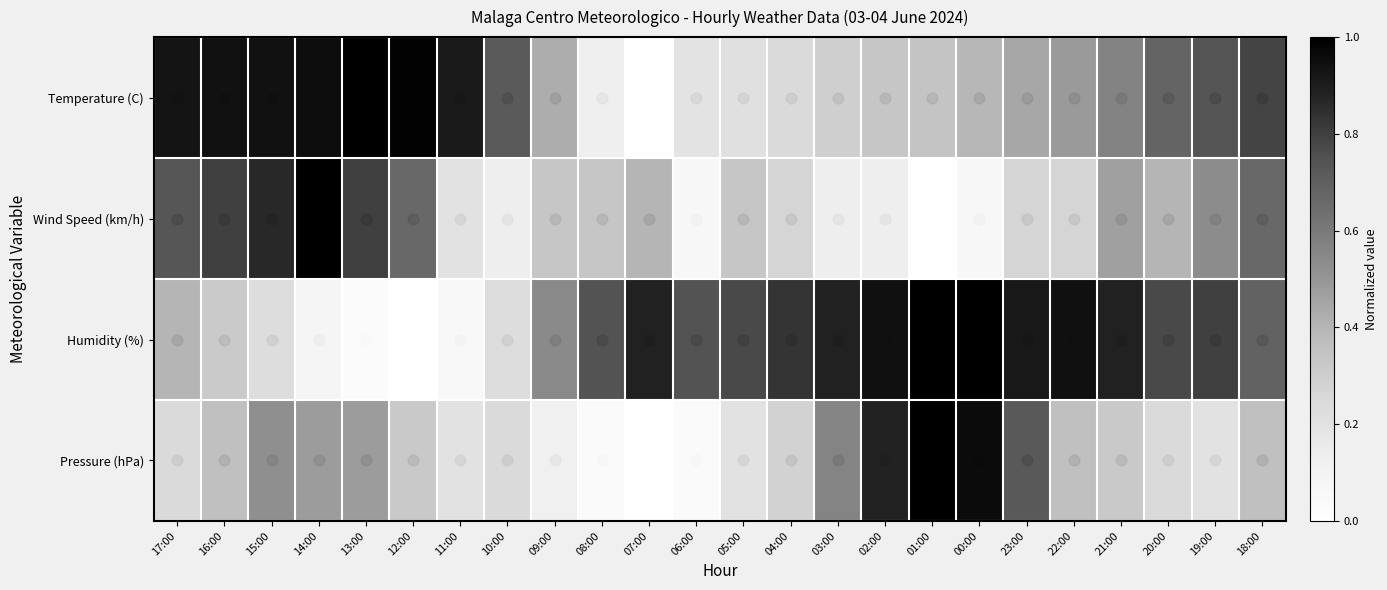

Reading left to right, list all the values displayed in this chart.

Temperature (C): 17:00=0.9	16:00=0.9	15:00=0.9	14:00=0.9	13:00=1.0	12:00=1.0	11:00=0.9	10:00=0.7	09:00=0.4	08:00=0.1	07:00=0.0	06:00=0.2	05:00=0.2	04:00=0.2	03:00=0.3	02:00=0.3	01:00=0.3	00:00=0.4	23:00=0.4	22:00=0.5	21:00=0.6	20:00=0.7	19:00=0.7	18:00=0.8
Wind Speed (km/h): 17:00=0.7	16:00=0.8	15:00=0.9	14:00=1.0	13:00=0.8	12:00=0.7	11:00=0.2	10:00=0.1	09:00=0.3	08:00=0.3	07:00=0.4	06:00=0.1	05:00=0.3	04:00=0.3	03:00=0.1	02:00=0.1	01:00=0.0	00:00=0.1	23:00=0.3	22:00=0.3	21:00=0.5	20:00=0.4	19:00=0.5	18:00=0.7
Humidity (%): 17:00=0.4	16:00=0.3	15:00=0.2	14:00=0.1	13:00=0.0	12:00=0.0	11:00=0.1	10:00=0.2	09:00=0.5	08:00=0.7	07:00=0.9	06:00=0.7	05:00=0.8	04:00=0.8	03:00=0.9	02:00=0.9	01:00=1.0	00:00=1.0	23:00=0.9	22:00=0.9	21:00=0.9	20:00=0.8	19:00=0.8	18:00=0.7
Pressure (hPa): 17:00=0.2	16:00=0.4	15:00=0.5	14:00=0.5	13:00=0.5	12:00=0.3	11:00=0.2	10:00=0.2	09:00=0.1	08:00=0.0	07:00=0.0	06:00=0.0	05:00=0.2	04:00=0.3	03:00=0.6	02:00=0.9	01:00=1.0	00:00=1.0	23:00=0.7	22:00=0.4	21:00=0.3	20:00=0.2	19:00=0.2	18:00=0.4